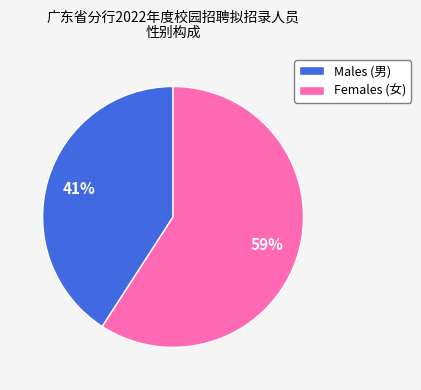

Which has a higher value, Males (男) or Females (女)?

Females (女)